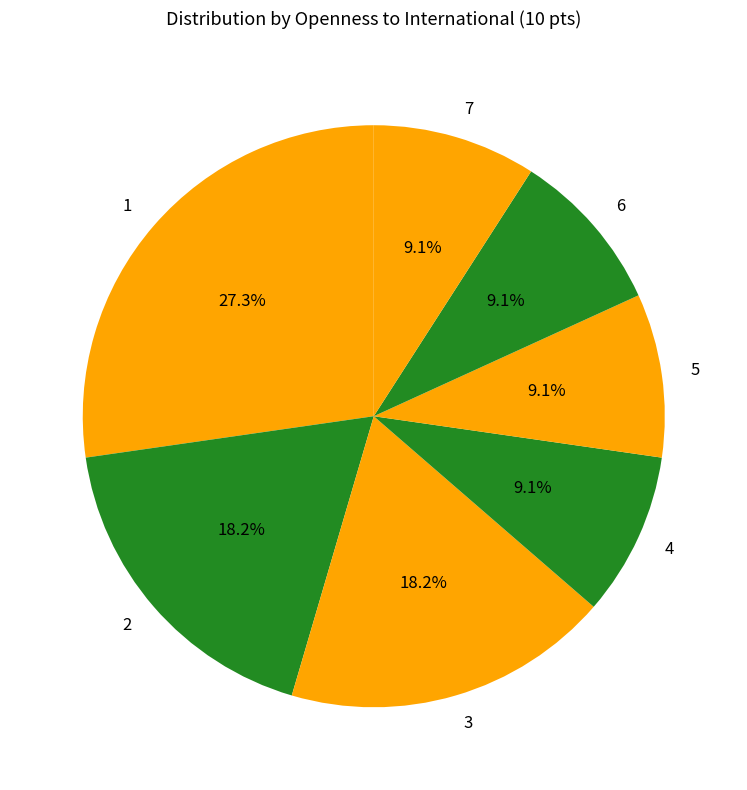

What is the ratio of the value at 4 to the value at 5?

1.0